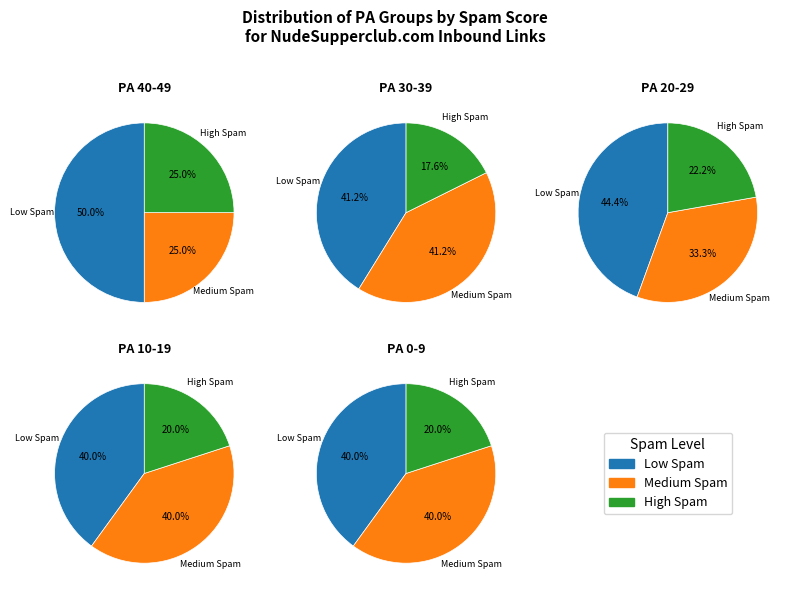

To the nearest percent, what is the combined percentage of 10-19 and 40-49?

22%